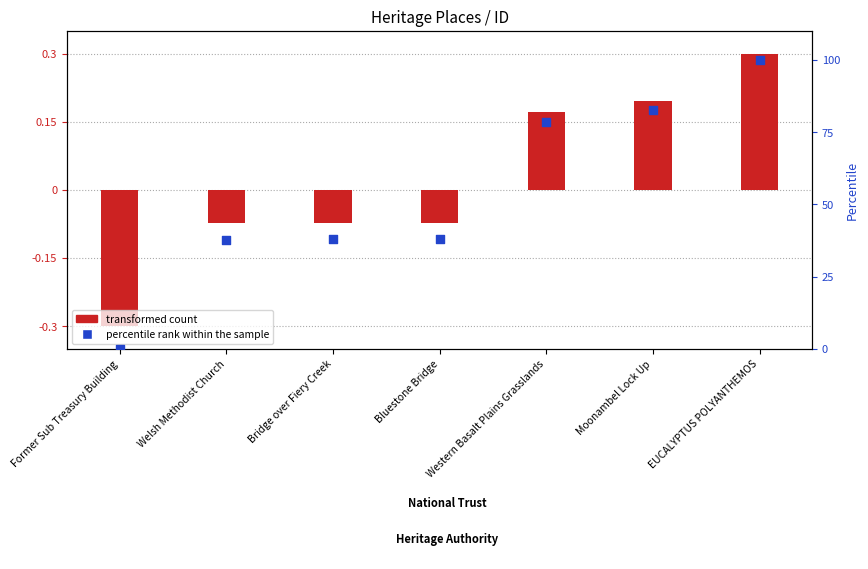

Which series has the largest total across all categories?

percentile rank within the sample